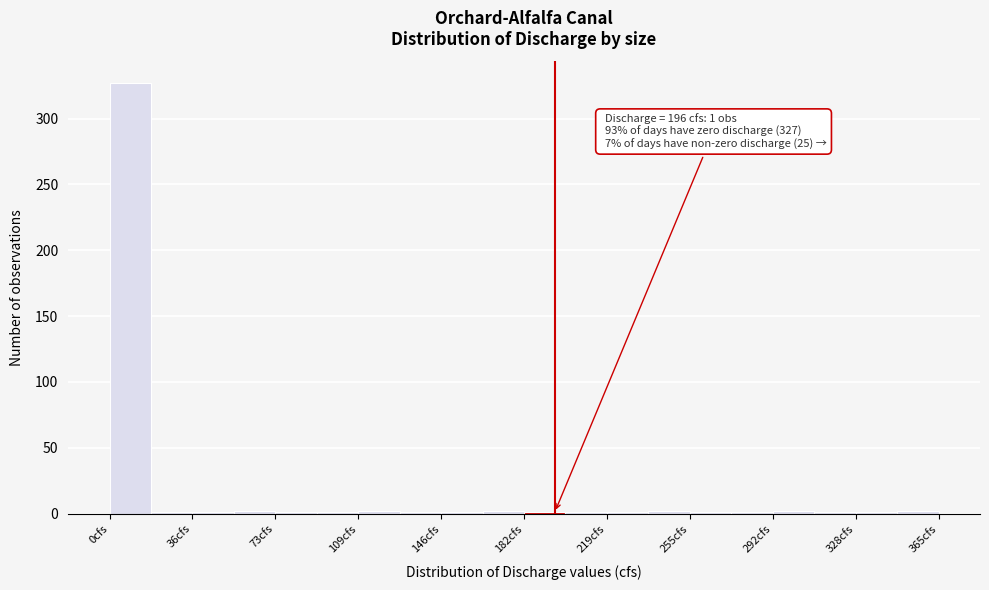

Around what value on the x-axis is the tallest bar? Give the approximate position of its centre, as read against the axis.

10